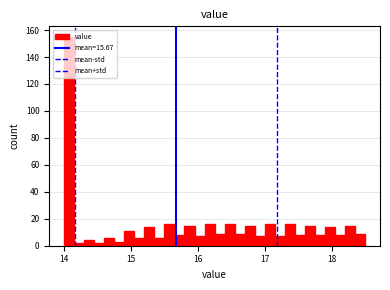

Around what value on the x-axis is the tallest bar? Give the approximate position of its centre, as read against the axis.

14.1